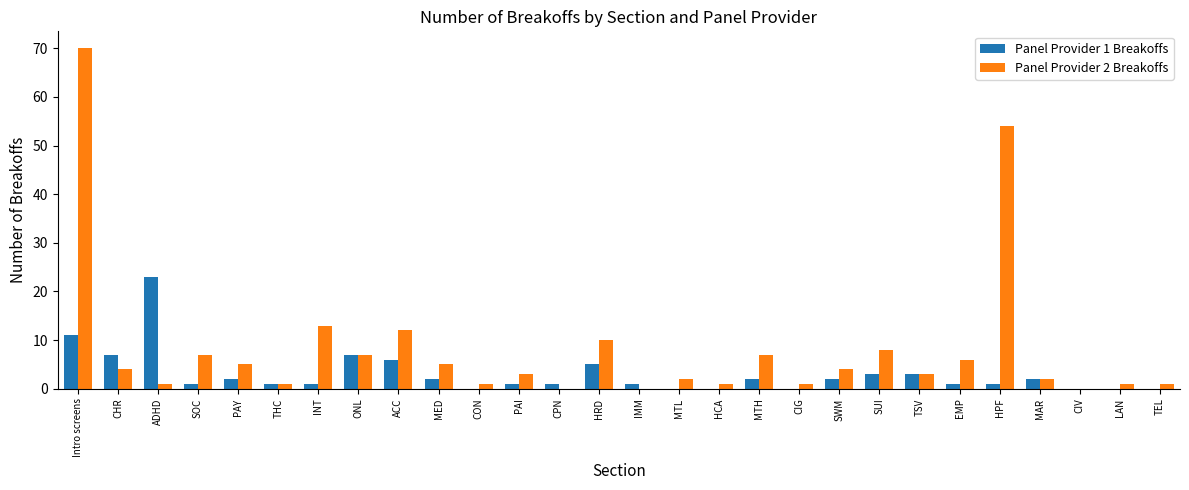

Reading left to right, extract all data points from this chart.

Panel Provider 1 Breakoffs: 11	7	23	1	2	1	1	7	6	2	0	1	1	5	1	0	0	2	0	2	3	3	1	1	2	0	0	0
Panel Provider 2 Breakoffs: 70	4	1	7	5	1	13	7	12	5	1	3	0	10	0	2	1	7	1	4	8	3	6	54	2	0	1	1